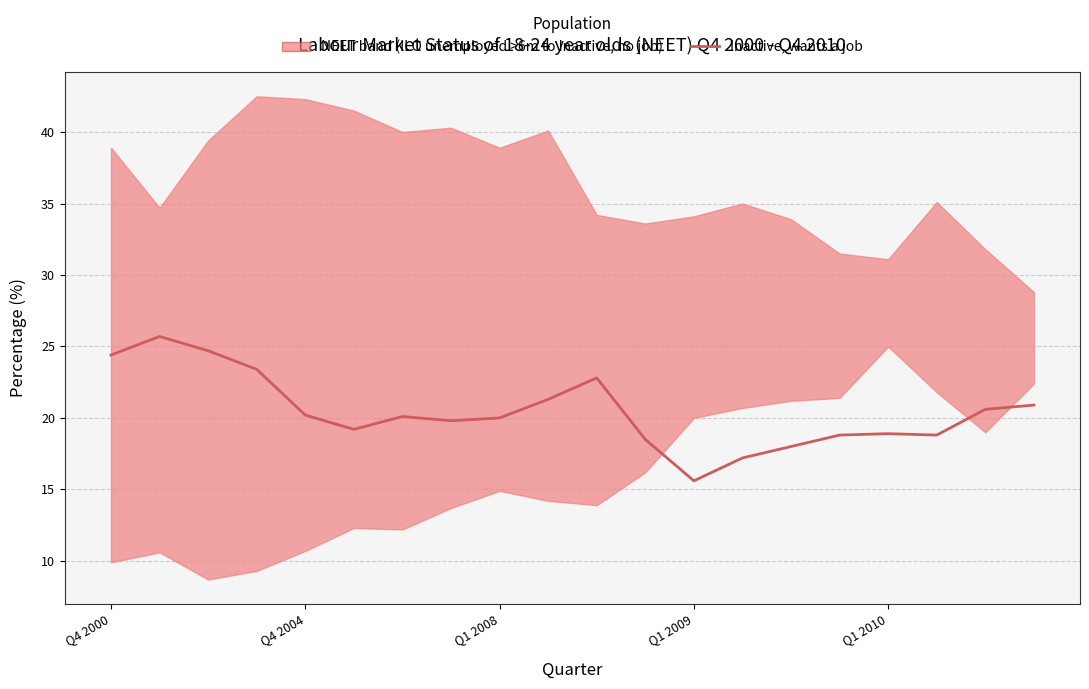

Which label corresponds to the largest value in the chart?

Q4 2004